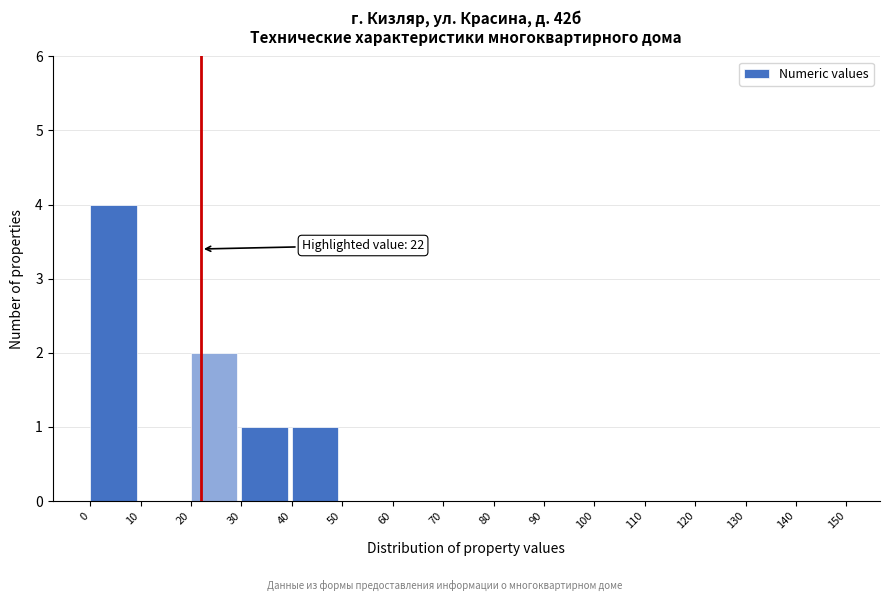

Over which range of the x-axis is the bar tallest?

0 to 10